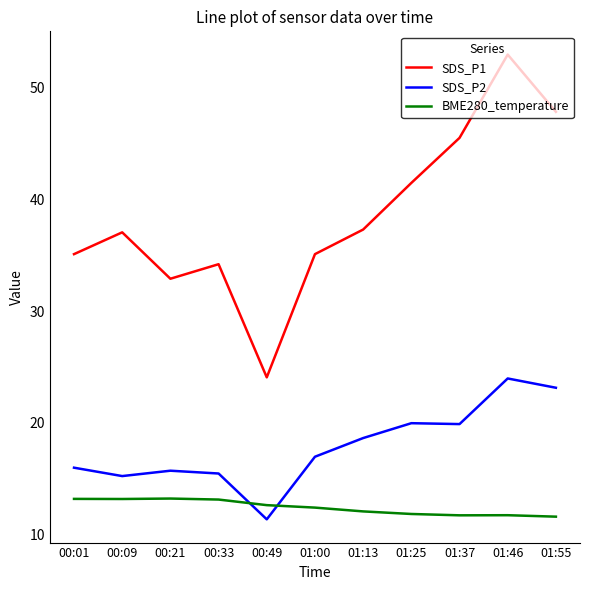

Which series has the largest total across all categories?

SDS_P1